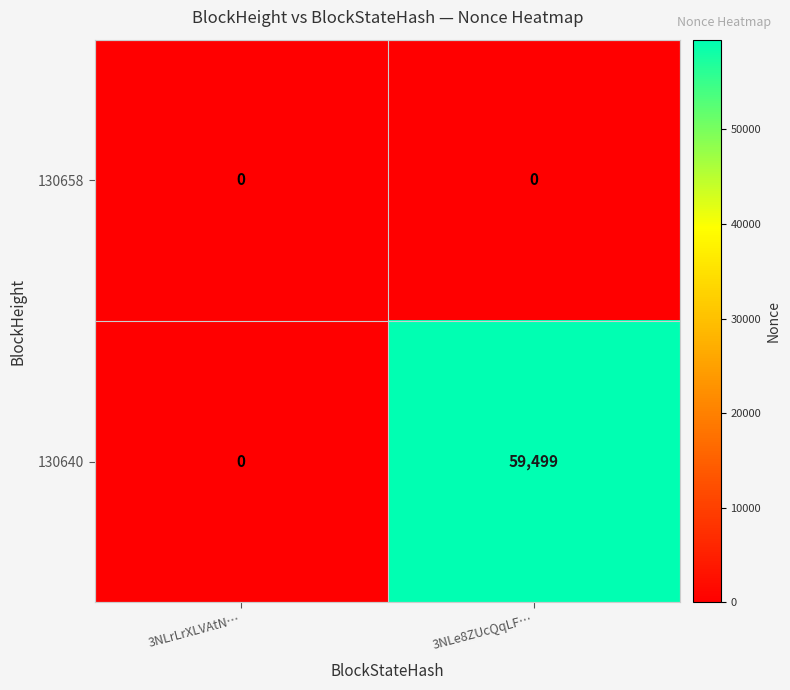

Which series changed the most between 3NLrLrXLVAtN… and 3NLe8ZUcQqLF…?

130640